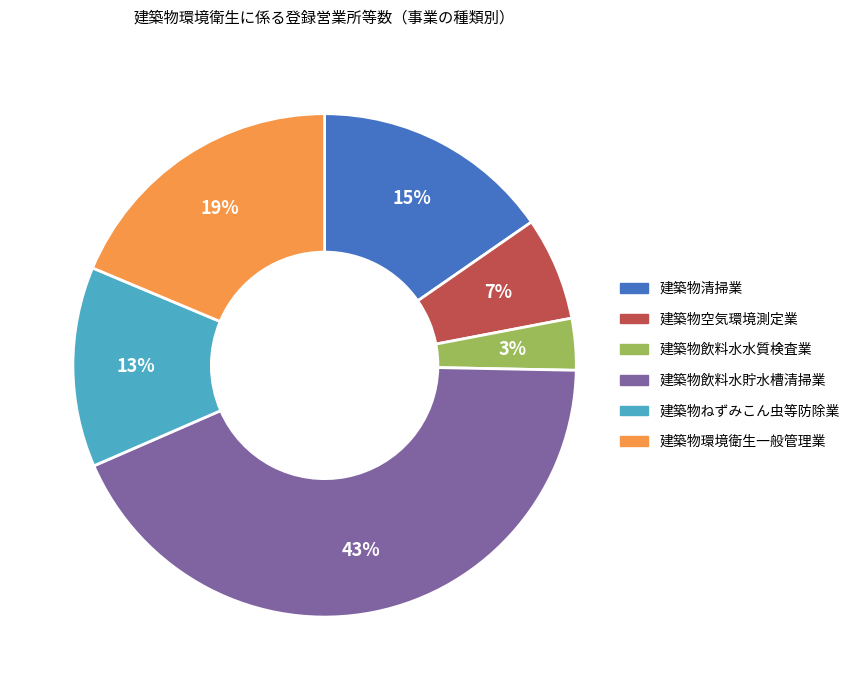

Which has a higher value, 建築物環境衛生一般管理業 or 建築物空気環境測定業?

建築物環境衛生一般管理業